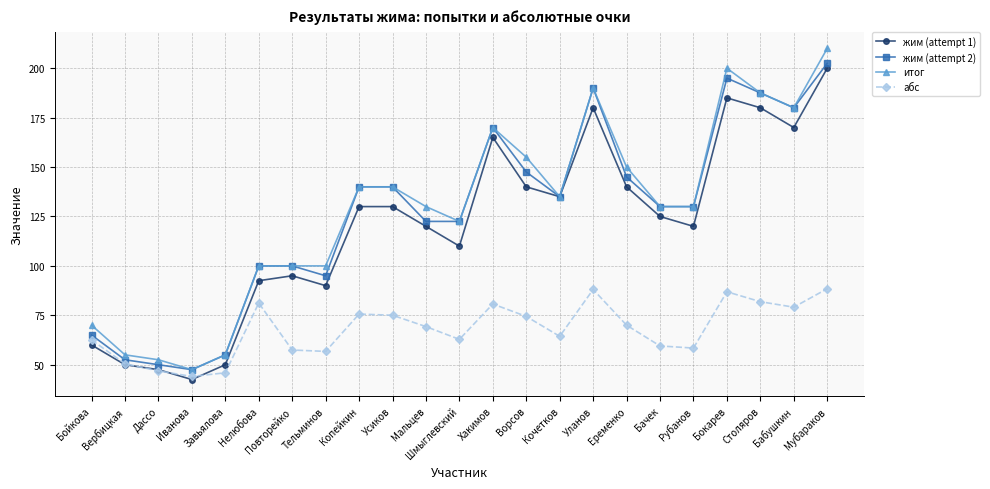

What is the maximum value shown in the chart?

210.0